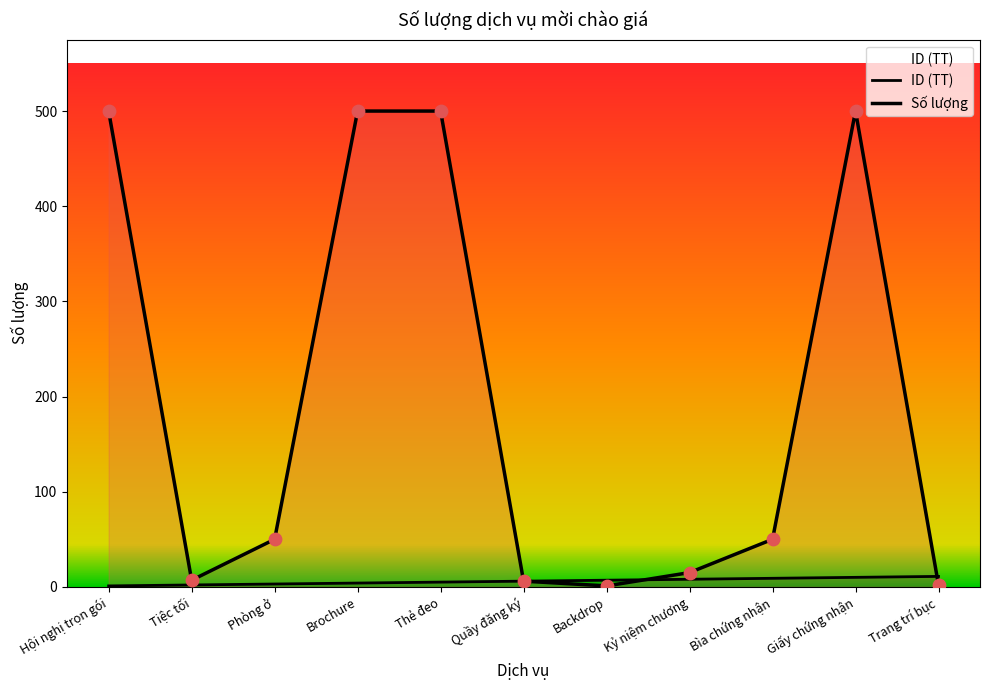

Which series reaches the minimum Y coordinate?

ID (TT)